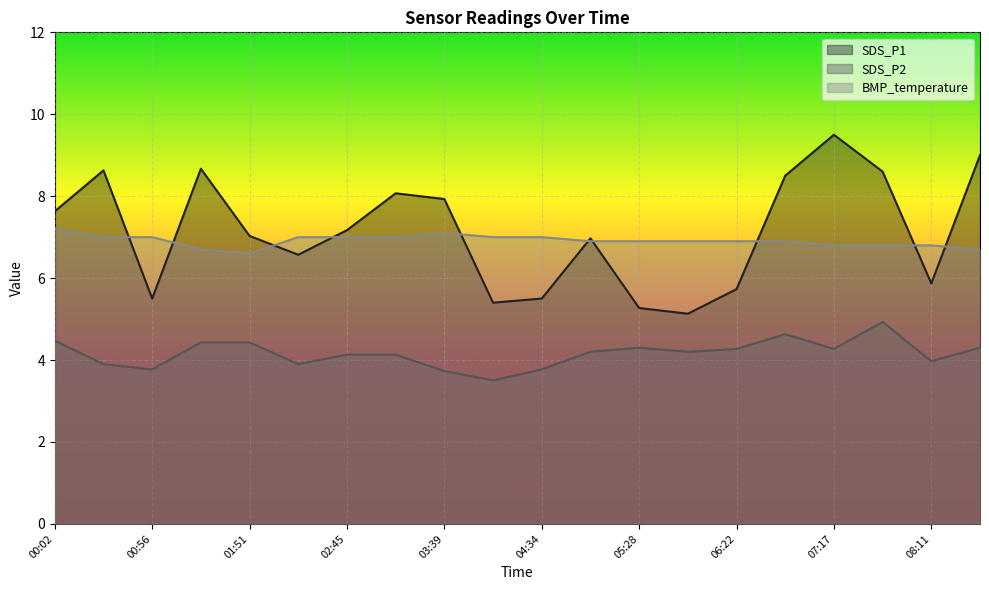

List the series in order of their peak value, lowest first.

SDS_P2, BMP_temperature, SDS_P1